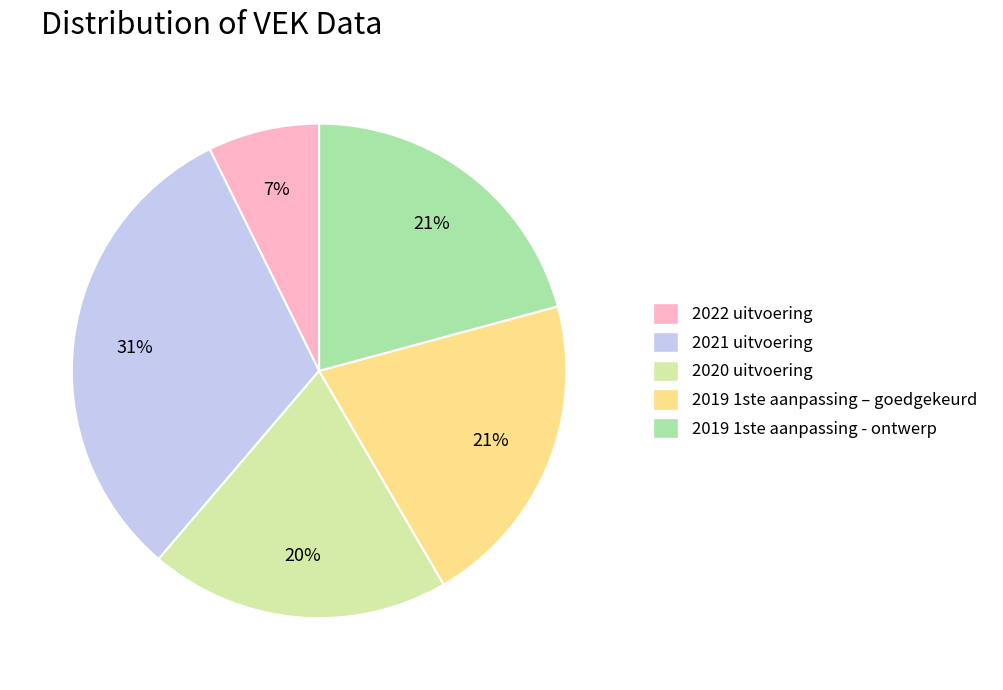

To the nearest percent, what is the difference between the 2022 uitvoering and 2019 1ste aanpassing – goedgekeurd slice percentages?

14%